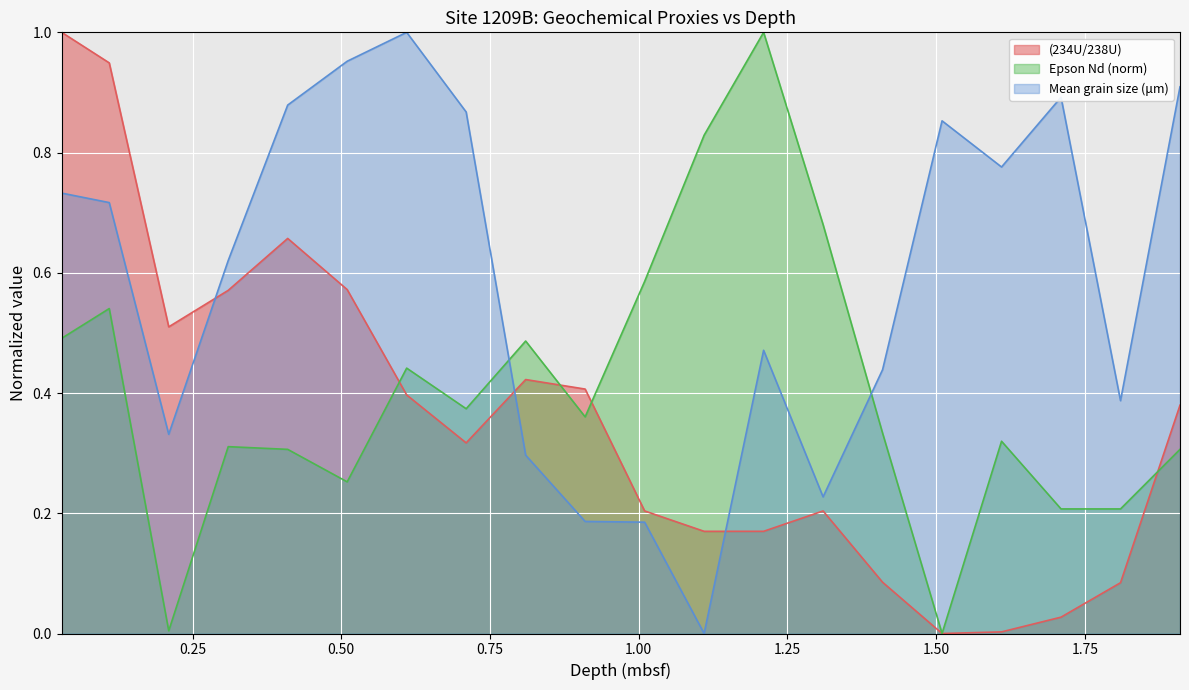

Between which two adjacent categories do Epson Nd (norm) and (234U/238U) first intersect?

0.51 and 0.61